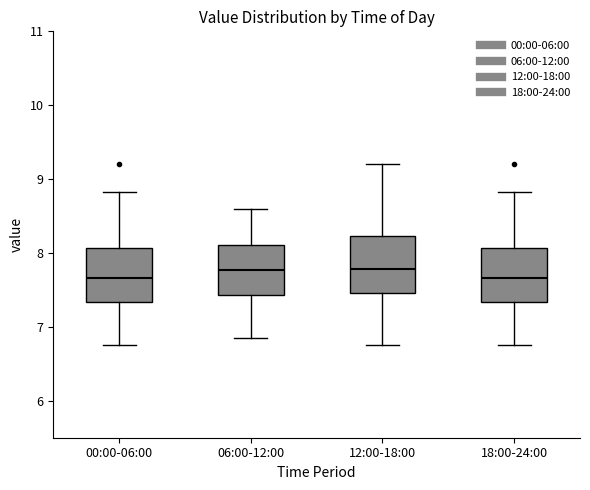

Reading left to right, transcribe this box plot: for each box, give where its median line is, the range the box spans, and where its two whiskers end, as read against the y-axis. The values are not printed on the chart, so give them approximately, as read against the axis.

00:00-06:00: median 7.7, box 7.3 to 8.1, whiskers 6.8 to 8.8
06:00-12:00: median 7.8, box 7.4 to 8.1, whiskers 6.9 to 8.6
12:00-18:00: median 7.8, box 7.5 to 8.2, whiskers 6.8 to 9.2
18:00-24:00: median 7.7, box 7.3 to 8.1, whiskers 6.8 to 8.8